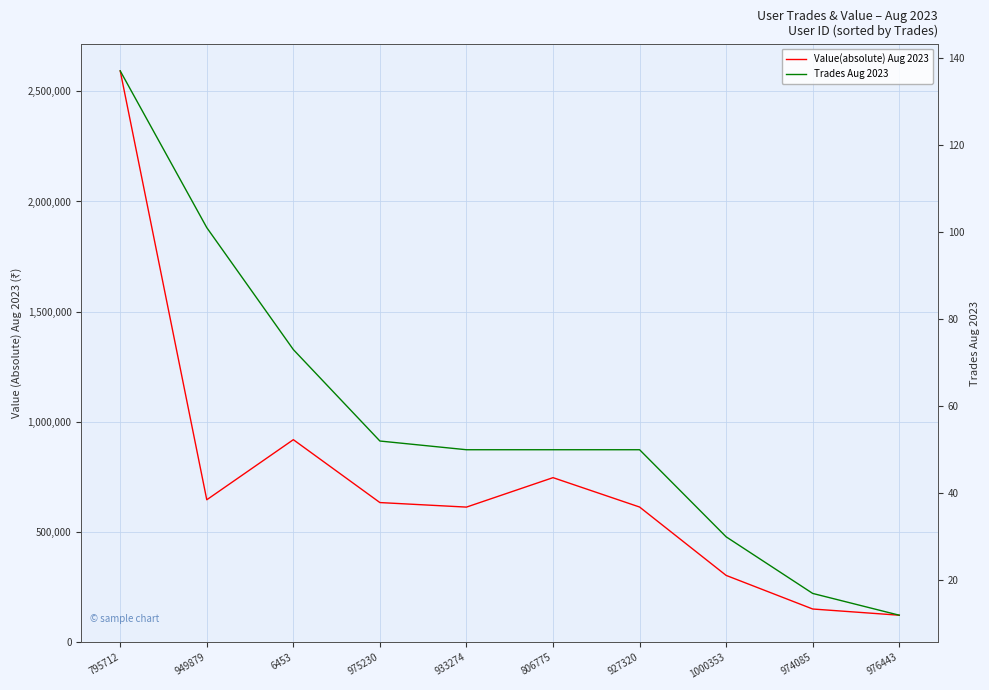

What is the sum of the Value(absolute) Aug 2023 values at 975230 and 1000353?

934194.7